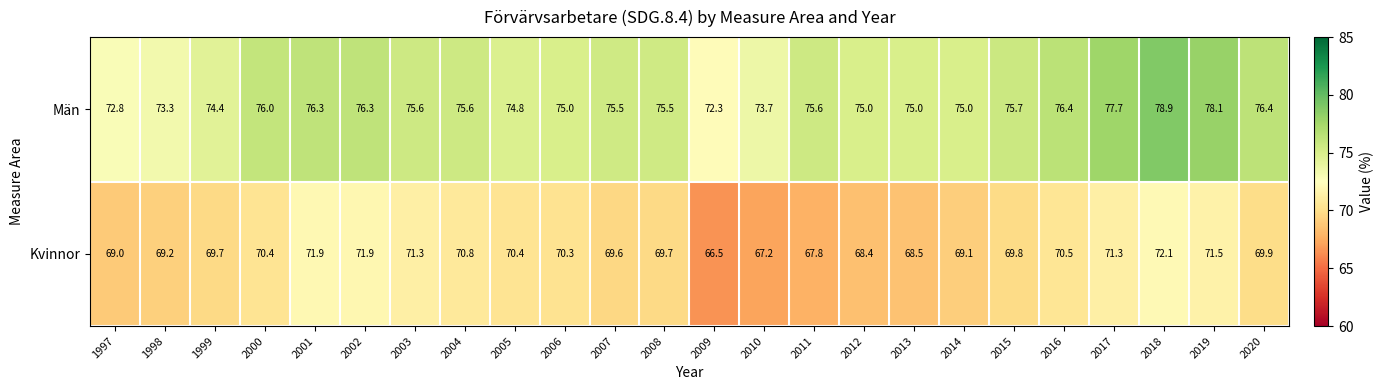

How many series are shown in this chart?

2